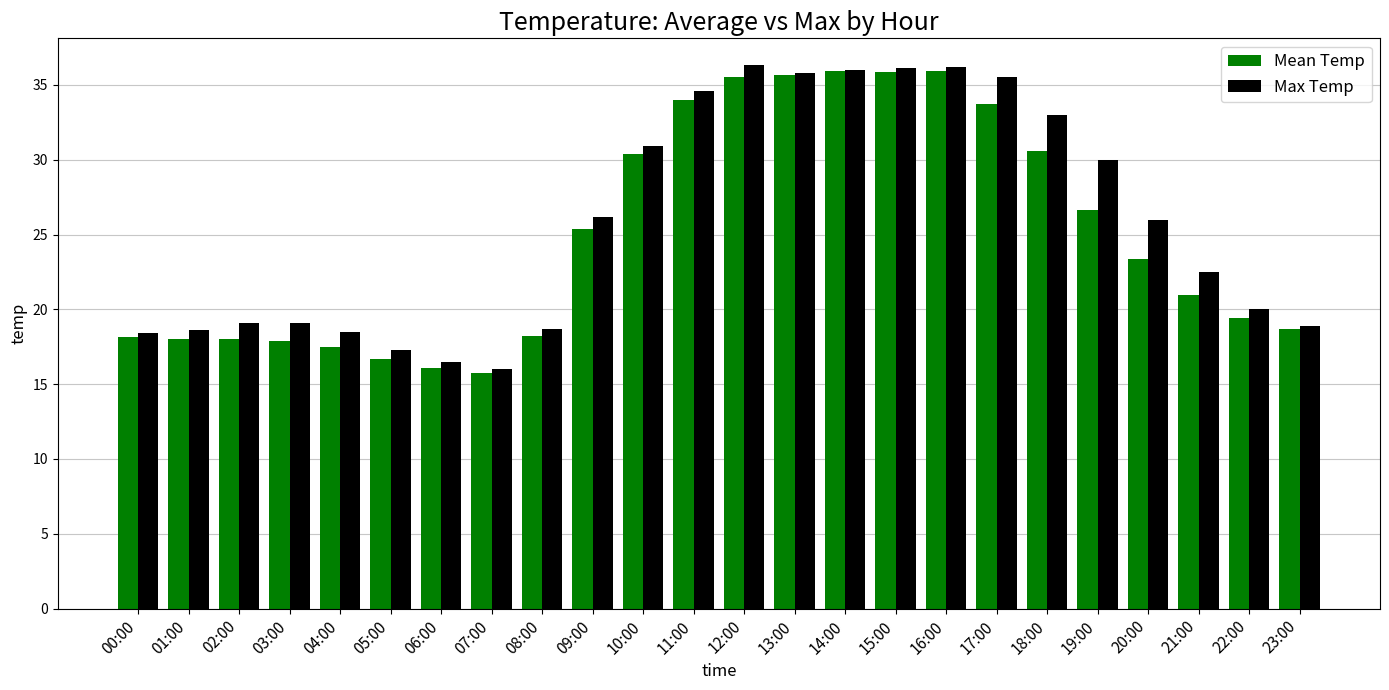

What is the highest value of the Max Temp series?

36.3